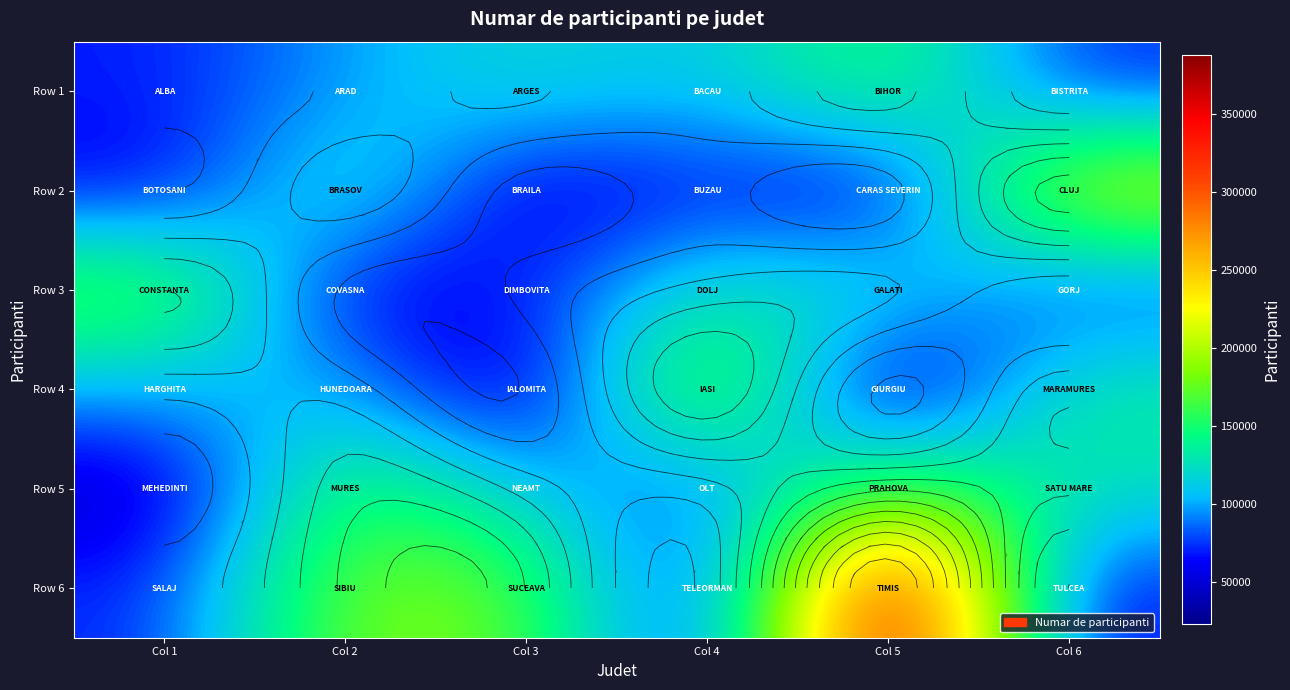

How many data points in Row 1 are less than 105495?

3